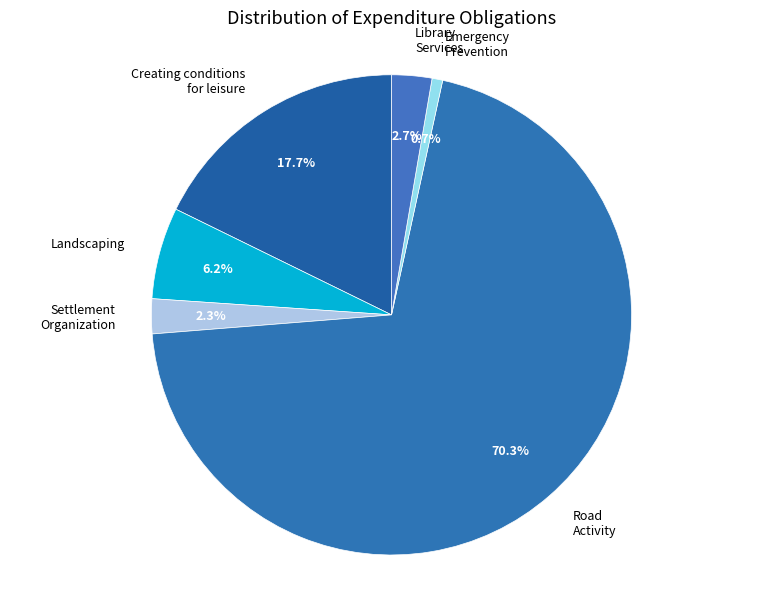

Which slice is the smallest?

Emergency Prevention